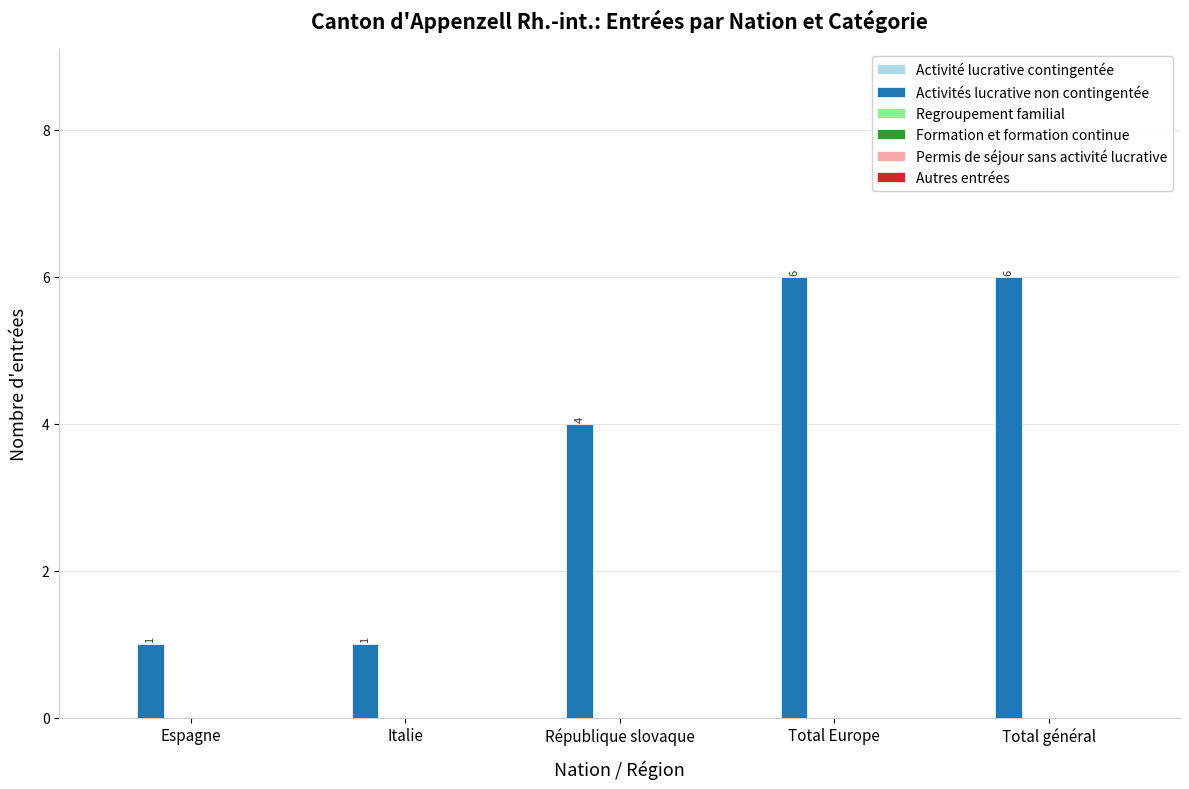

Reading left to right, transcribe all the data shown in this chart.

1	1	4	6	6